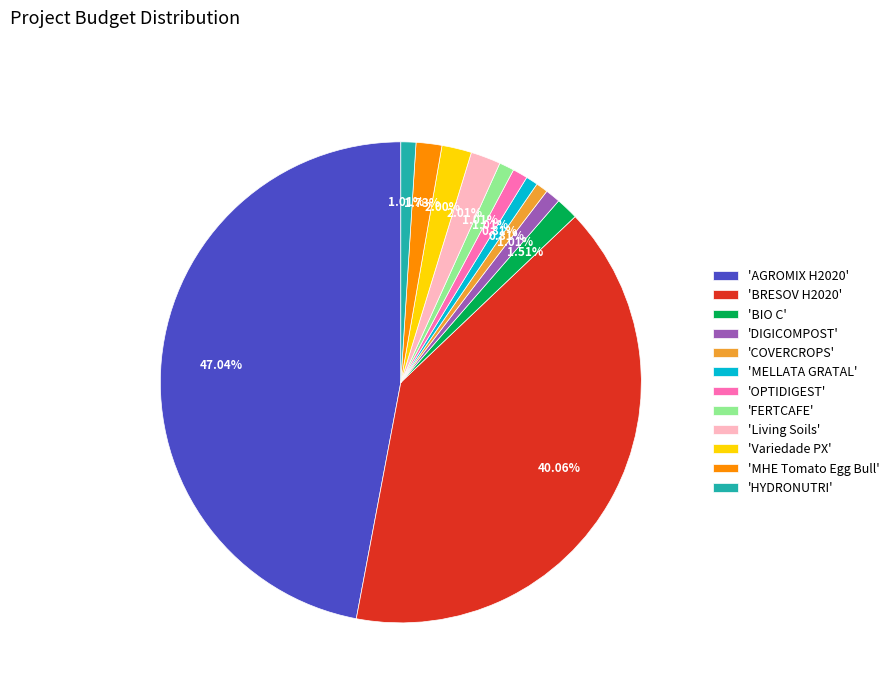

Do 'DIGICOMPOST' and 'HYDRONUTRI' together represent more than half of the pie?

No